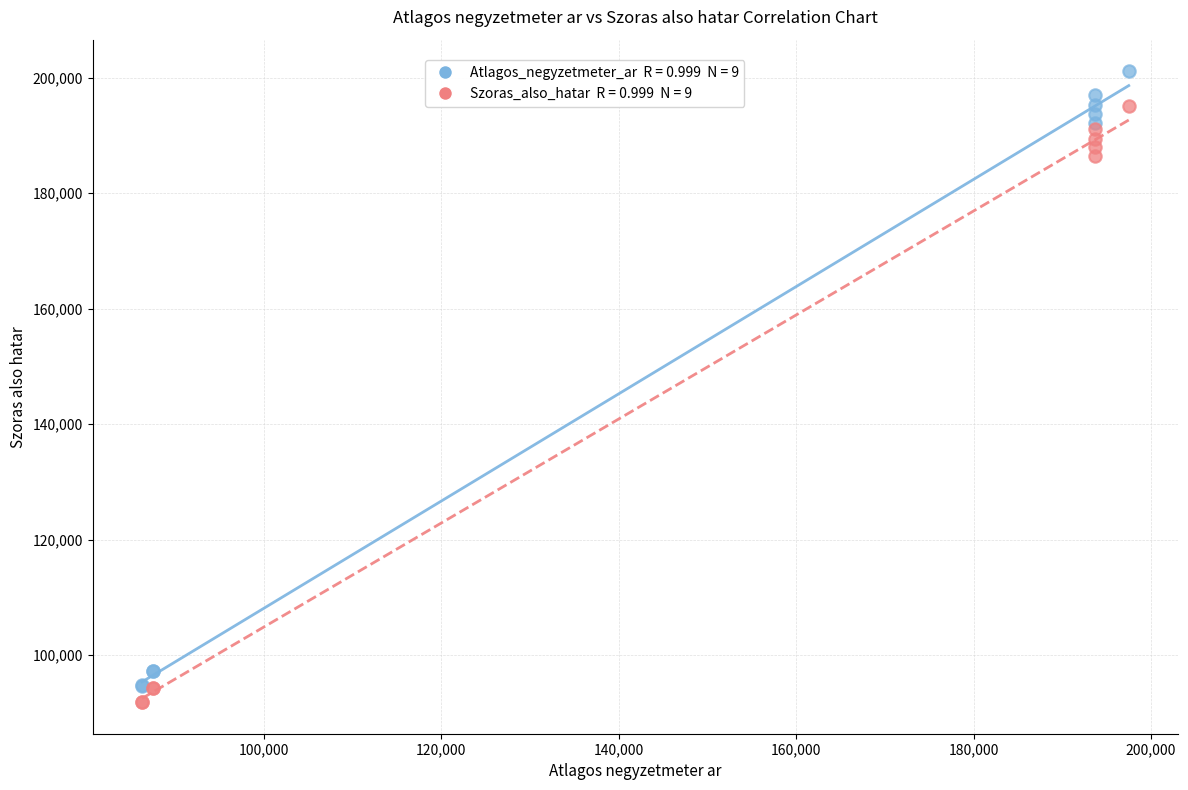

Across all series, what Y value is closest to 146499?

186378.7